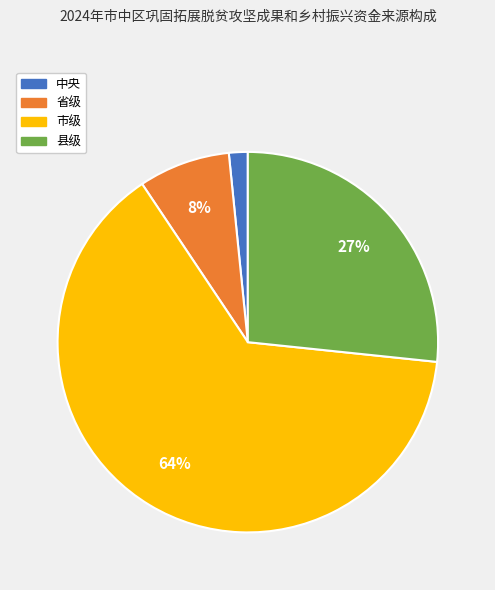

Is it true that 中央 is 11% of the pie?

False